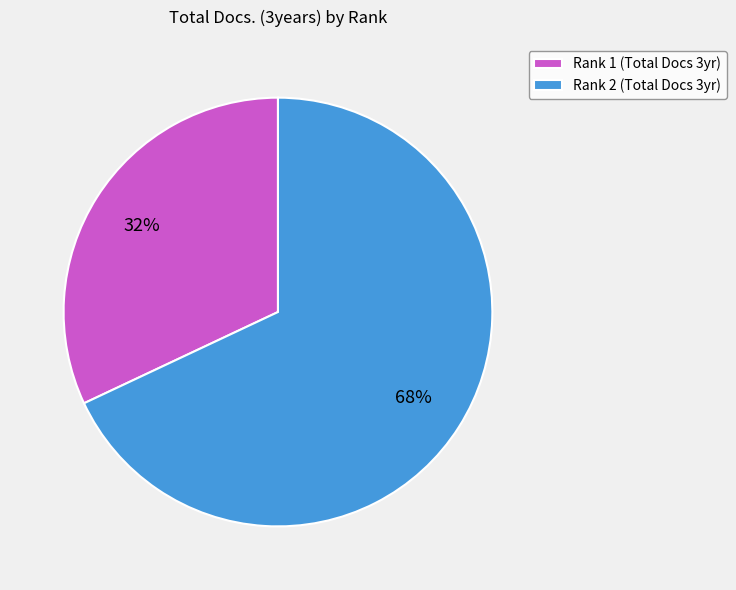

Is it true that Rank 2 is 68% of the pie?

True